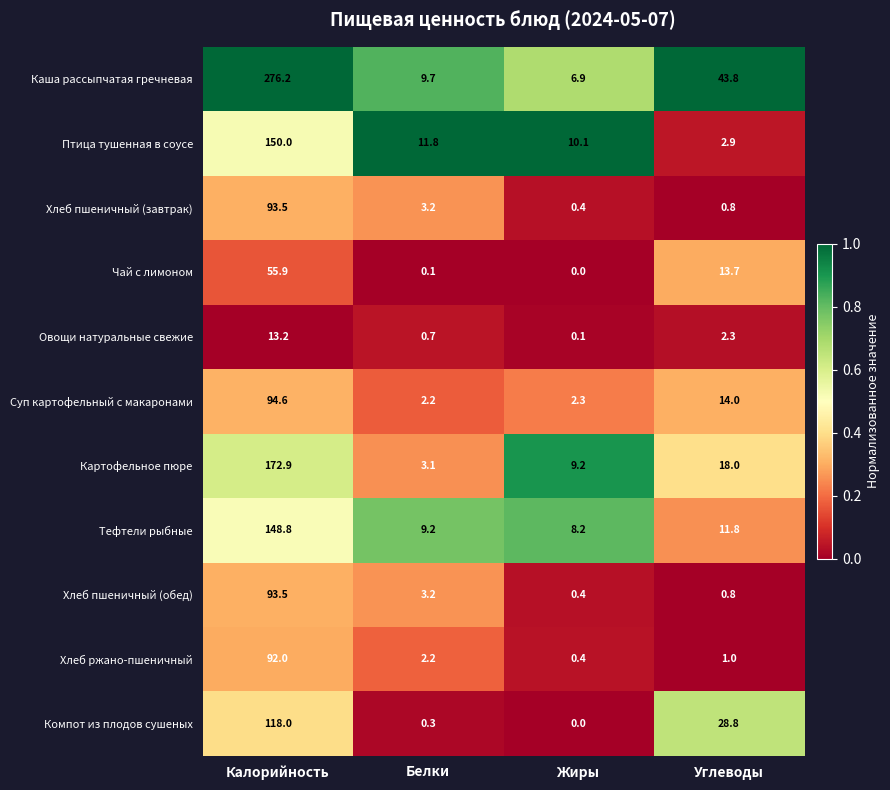

The value of Картофельное пюре at Белки is 0.8. True or false?

False